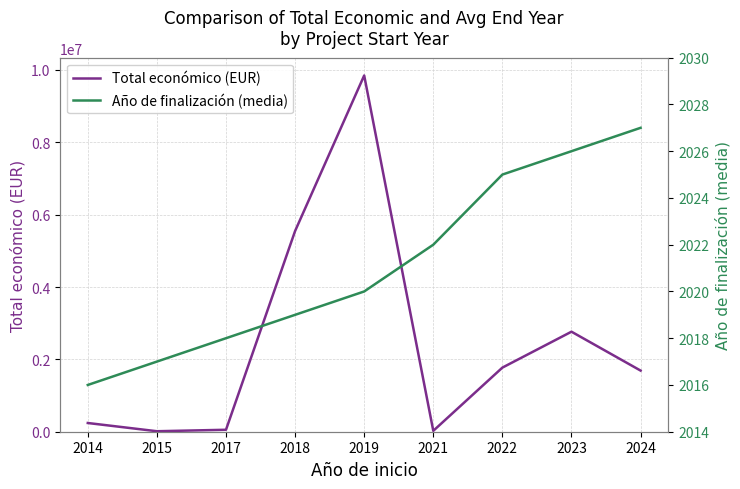

What are all the series names shown in the legend?

Total económico (EUR), Año de finalización (media)